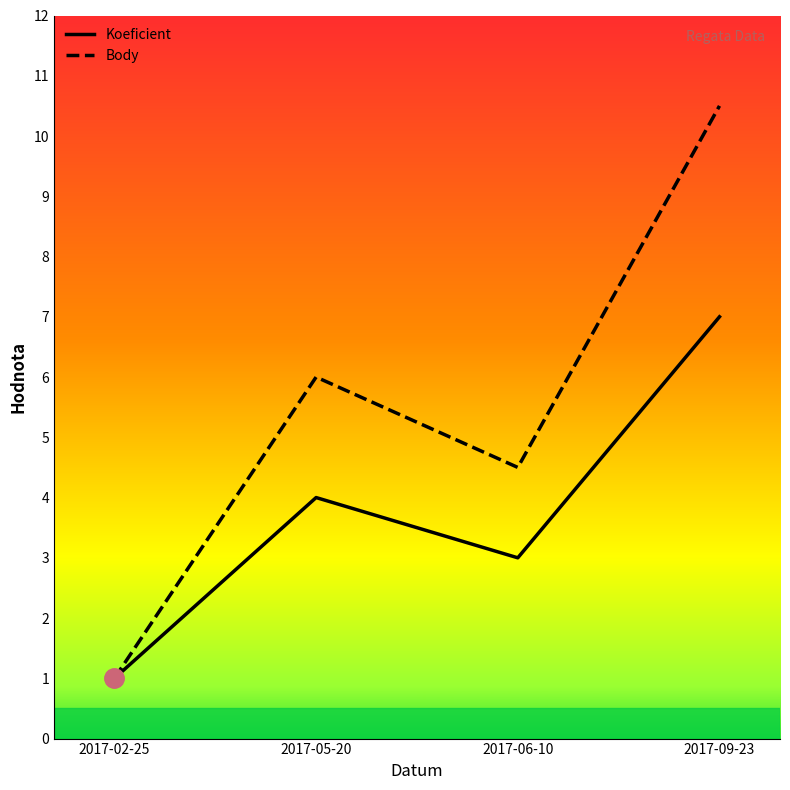

At which label is Koeficient closest to 4?

2017-05-20